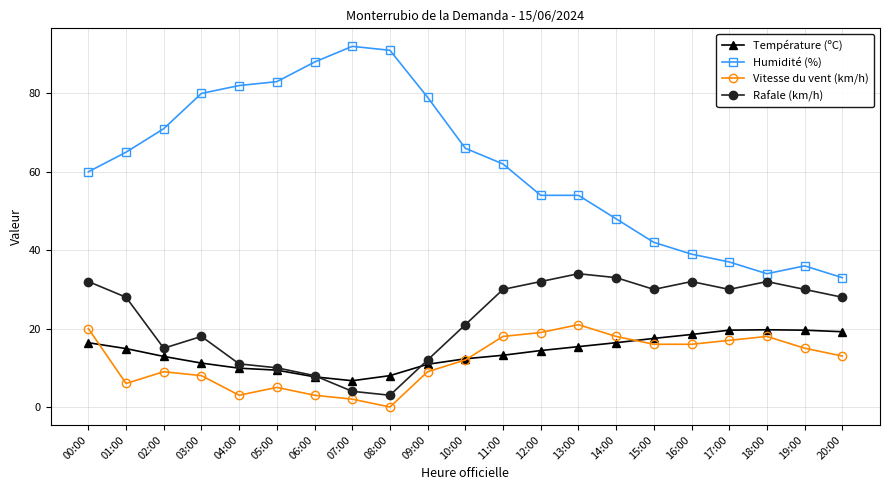

Is it true that Vitesse du vent (km/h) equals 1.4 at 01:00?

False